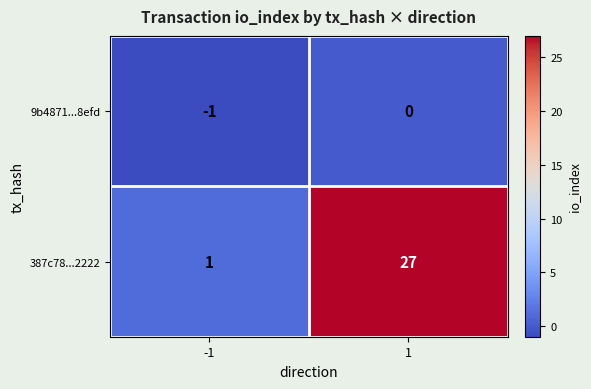

What is the difference between the 387c78...2222 values at 1 and -1?

26